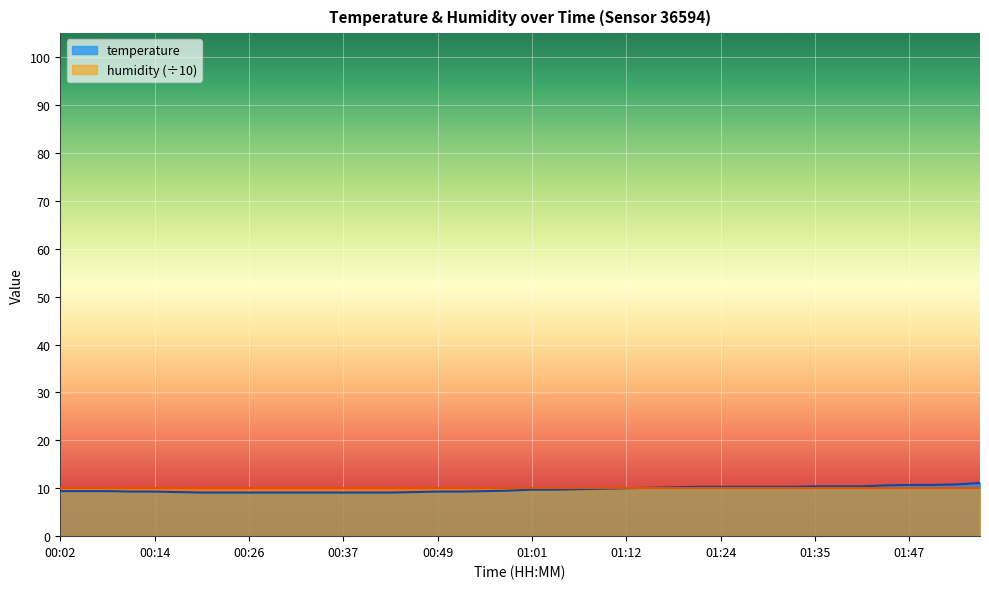

At which category does the chart reach its peak across all series?

01:55